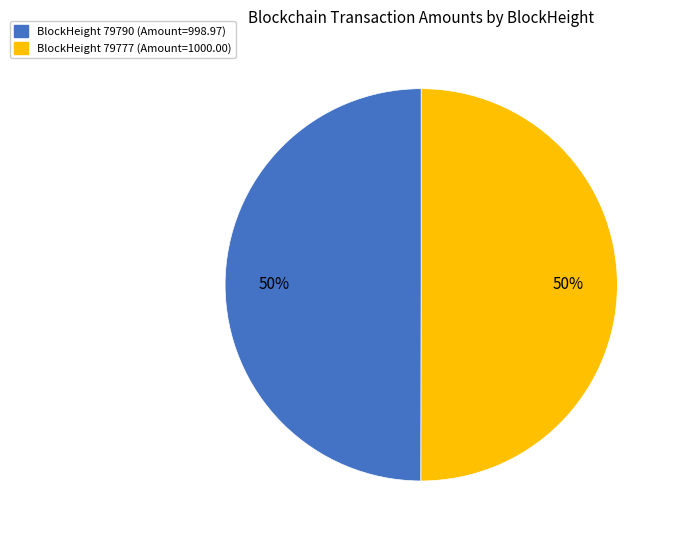

Count the number of slices in the pie.

2